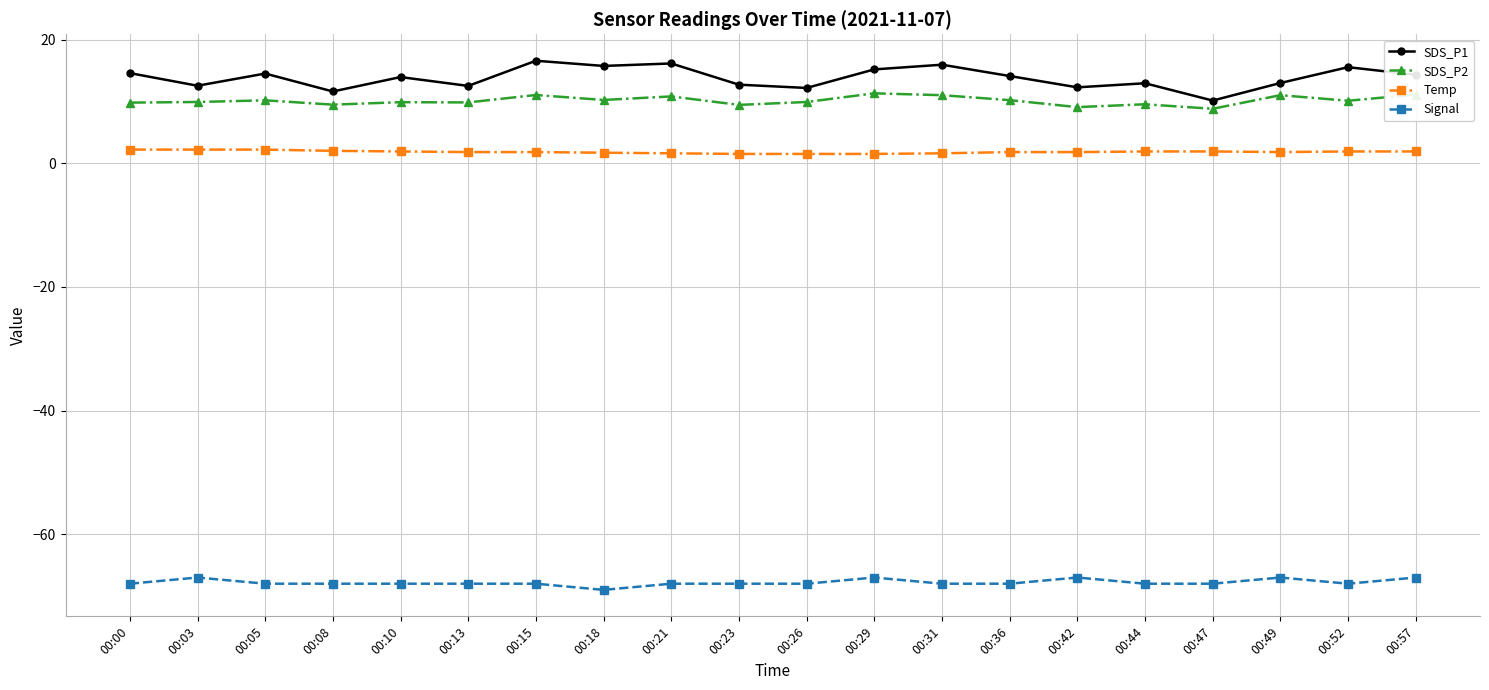

Is it true that SDS_P2 equals 15.9 at 00:21?

False